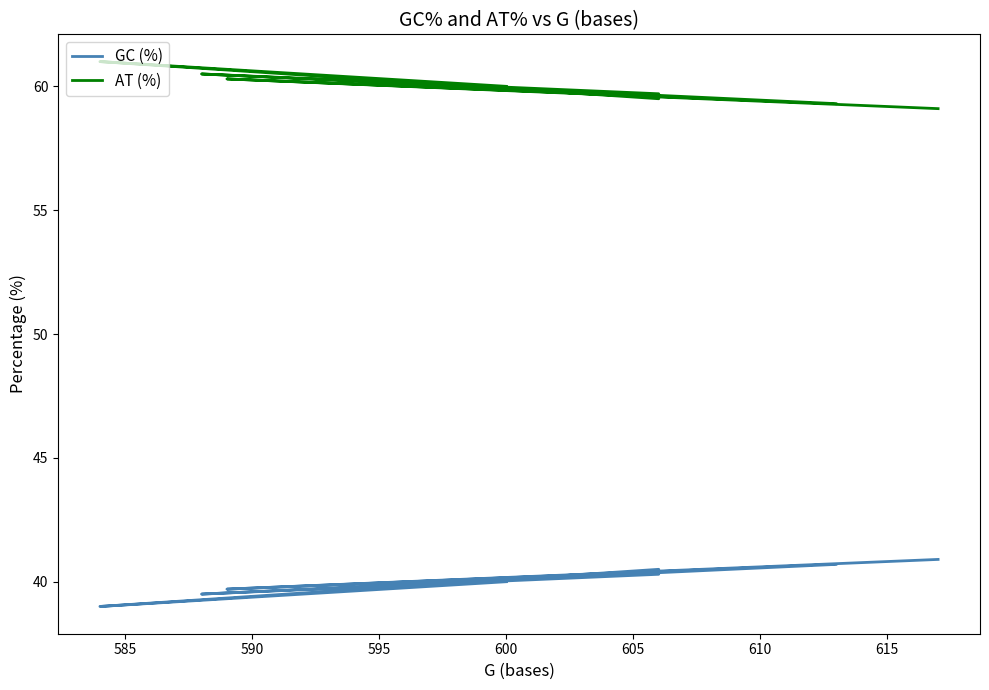

Rank the series by their average value, from lowest to highest.

GC (%), AT (%)